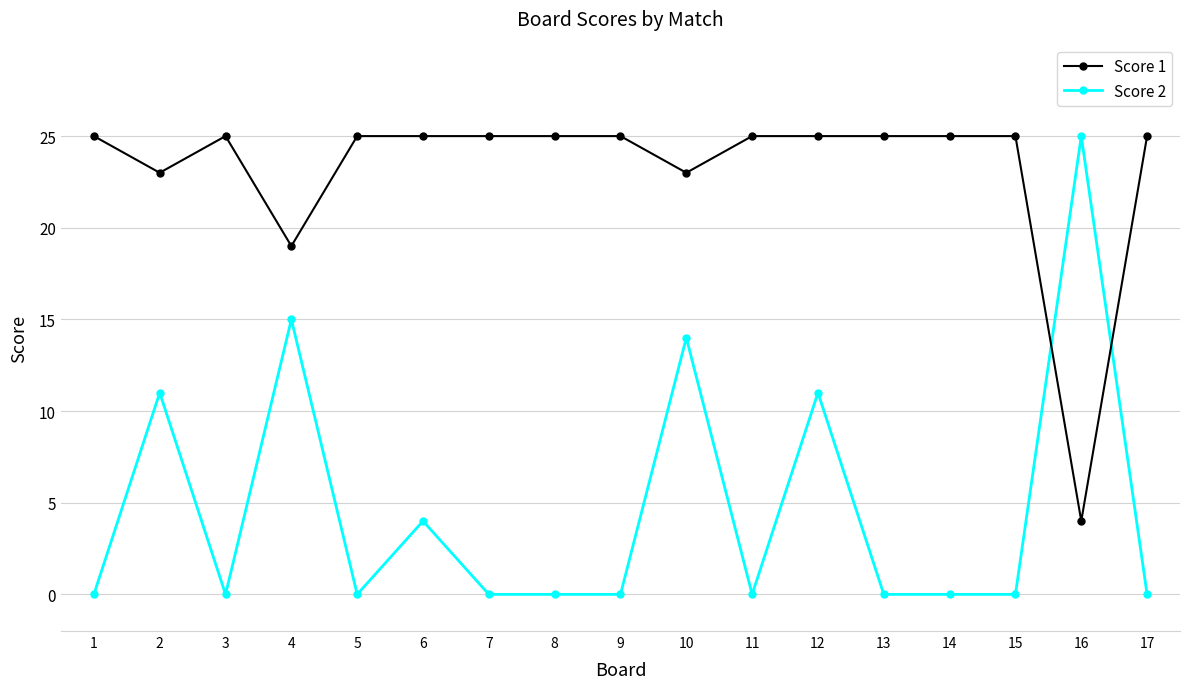

Where is the first local maximum for Score 1?

3